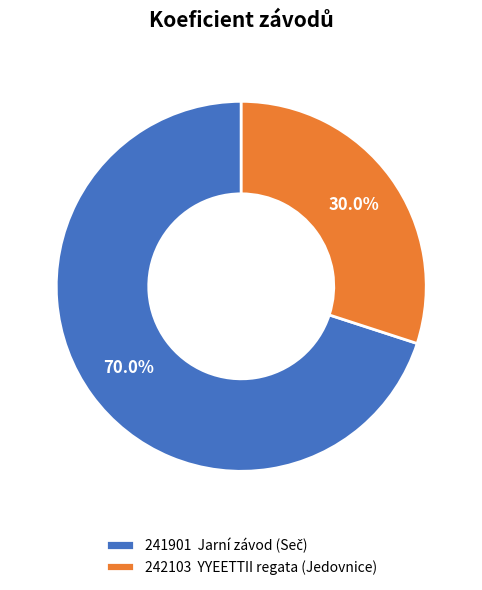

What is the total percentage of 241901 and 242103?

100.0%